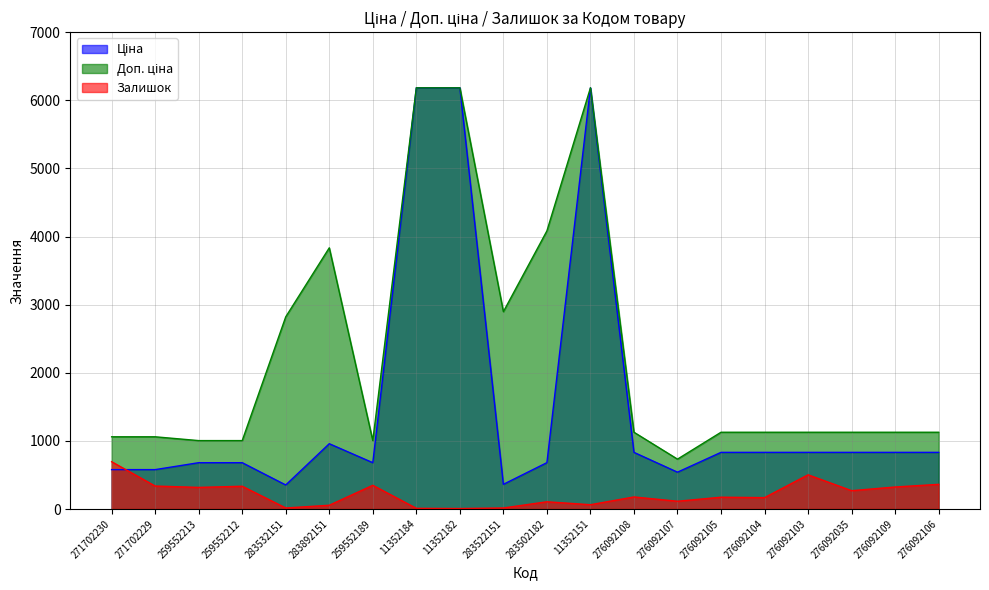

True or false: Доп. ціна has a value of 4082.3 at 283502182.

True